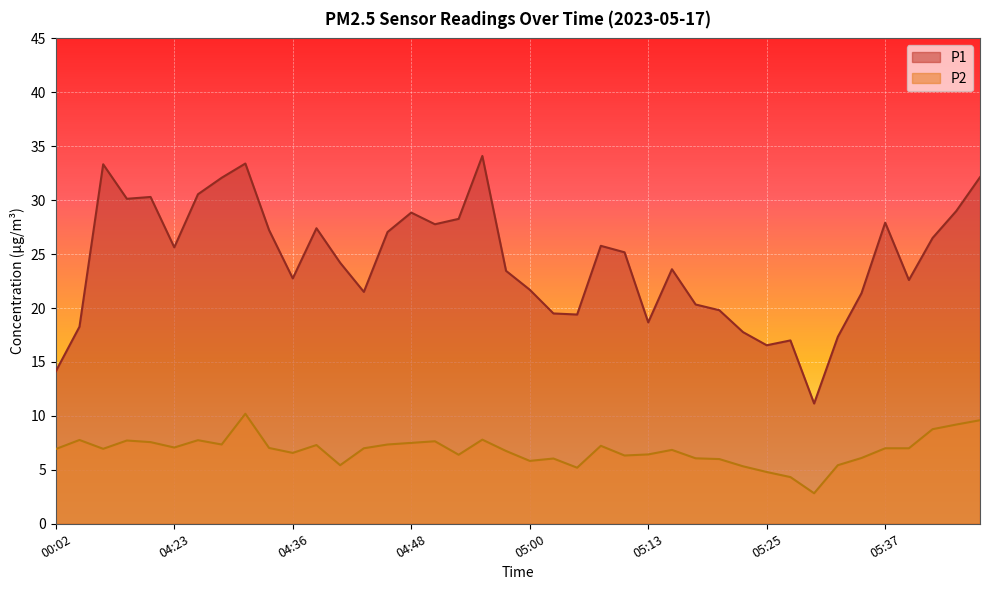

True or false: P1 has more than 0 points higher than both neighbors.

True